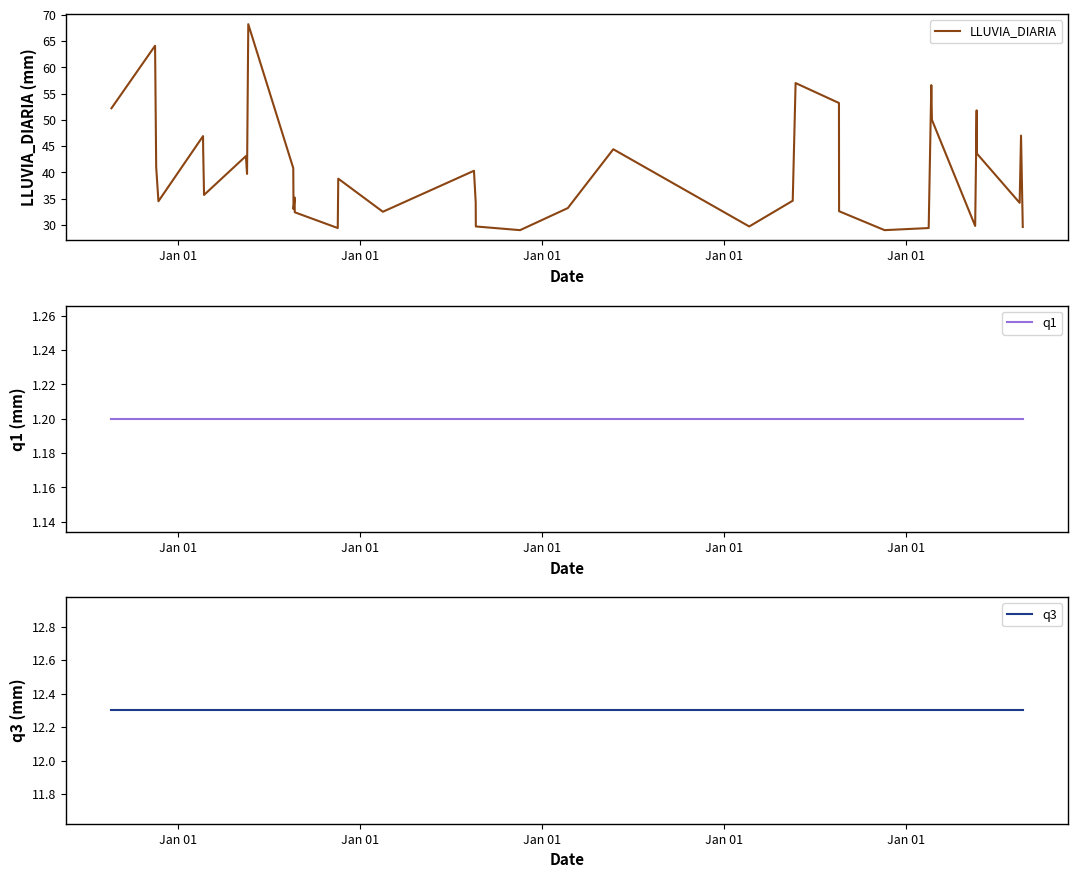

What is the highest value of the LLUVIA_DIARIA series?

68.2